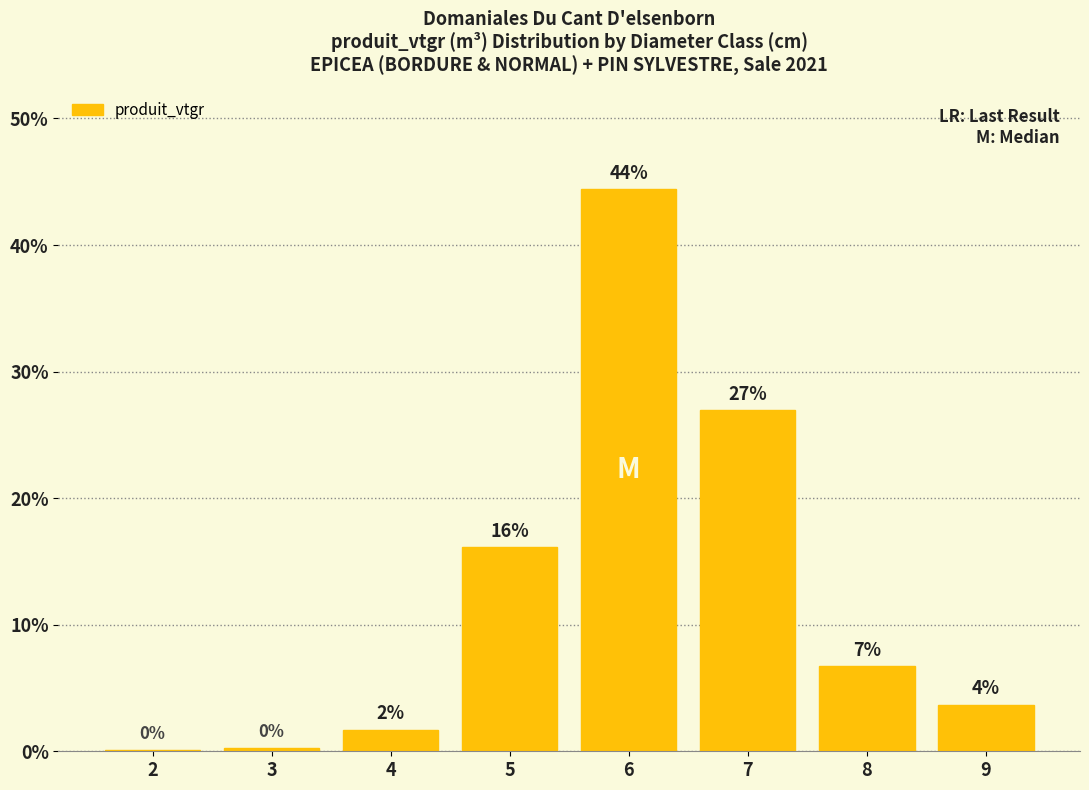

What value does the data have at 3?

0.3